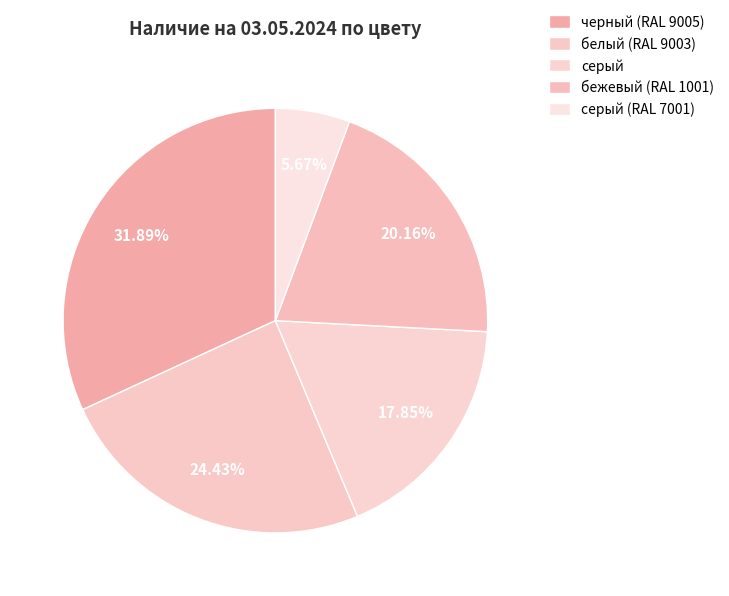

True or false: белый (RAL 9003) accounts for 24% of the total.

True